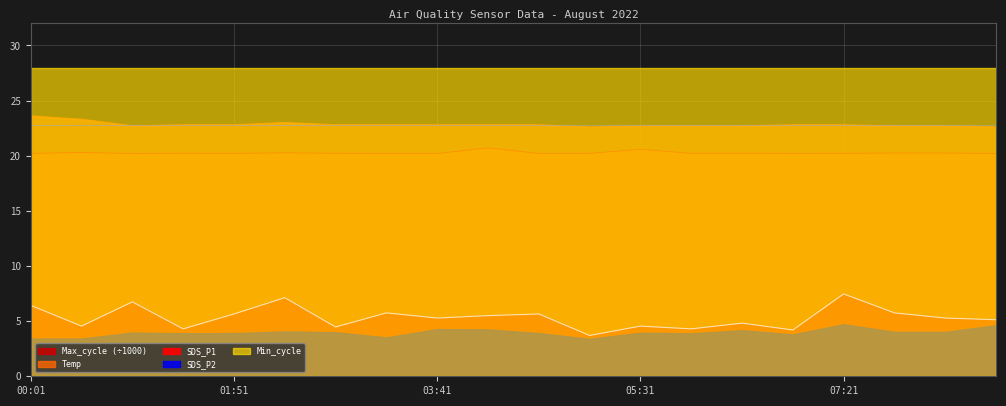

How many interior local valleys does the Max_cycle series have?

6